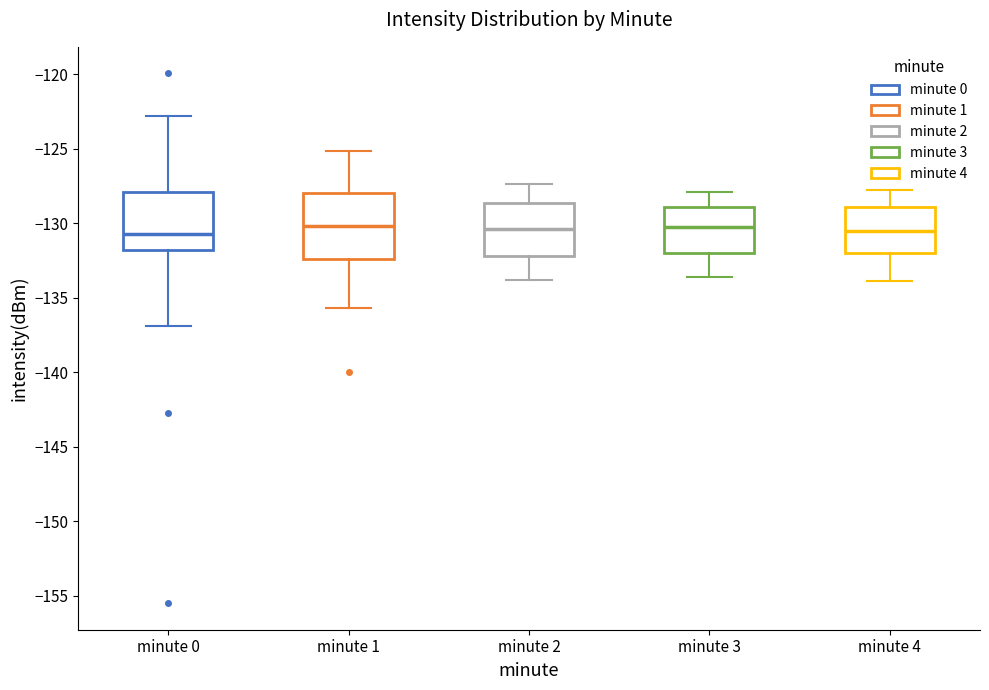

Where is the lower edge of the box for minute 3 on the y-axis? The values are not printed on the chart, so give them approximately, as read against the axis.

-132.0